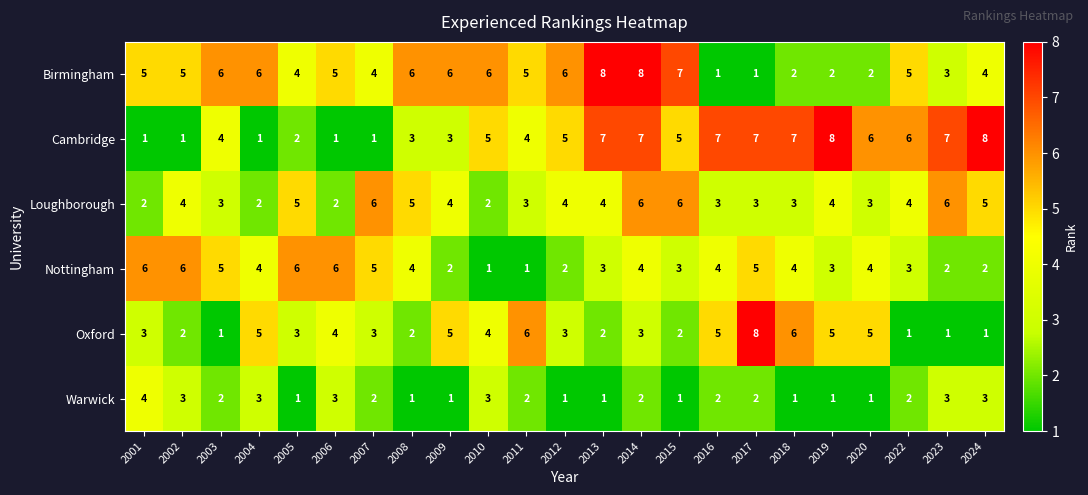

What is the sum of all Loughborough values?

89